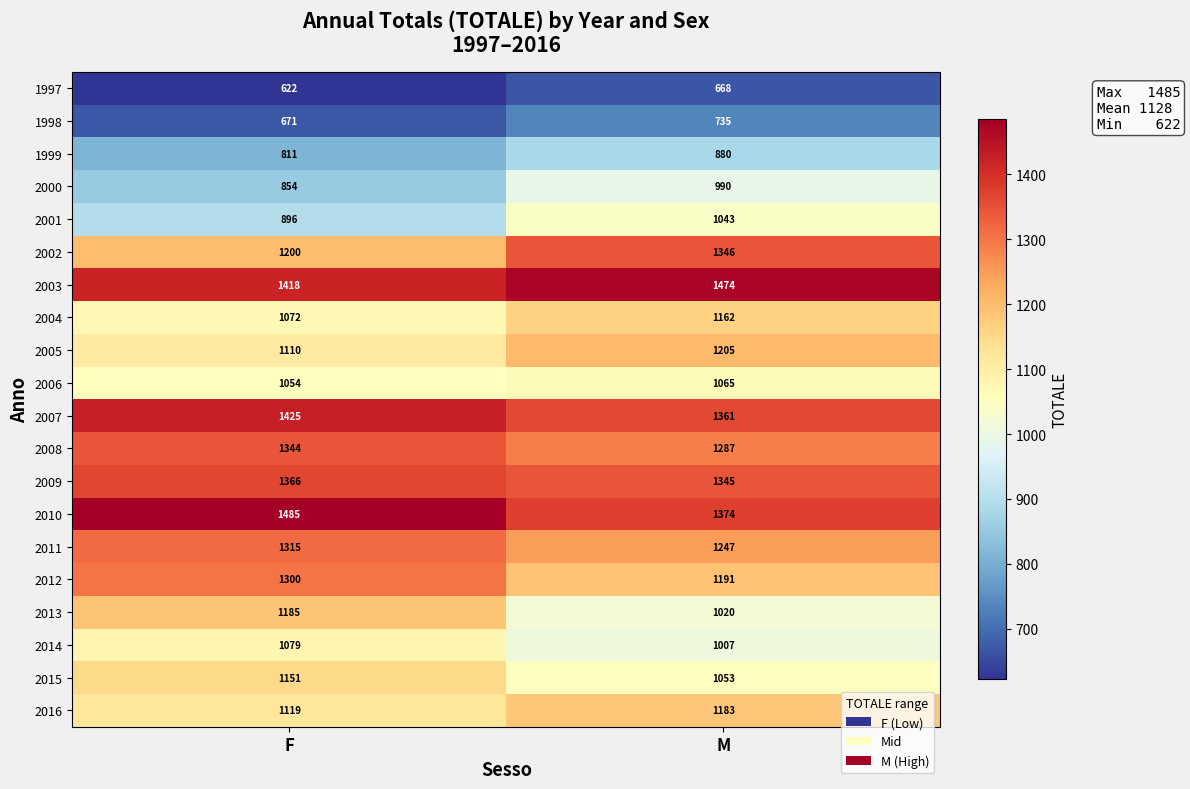

Is it true that 1997 equals 668 at M?

True